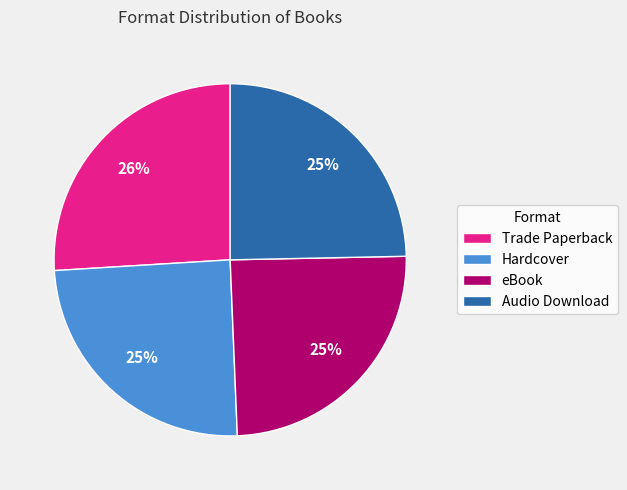

Approximately how many times larger is the value at Hardcover compared to eBook?

1.0